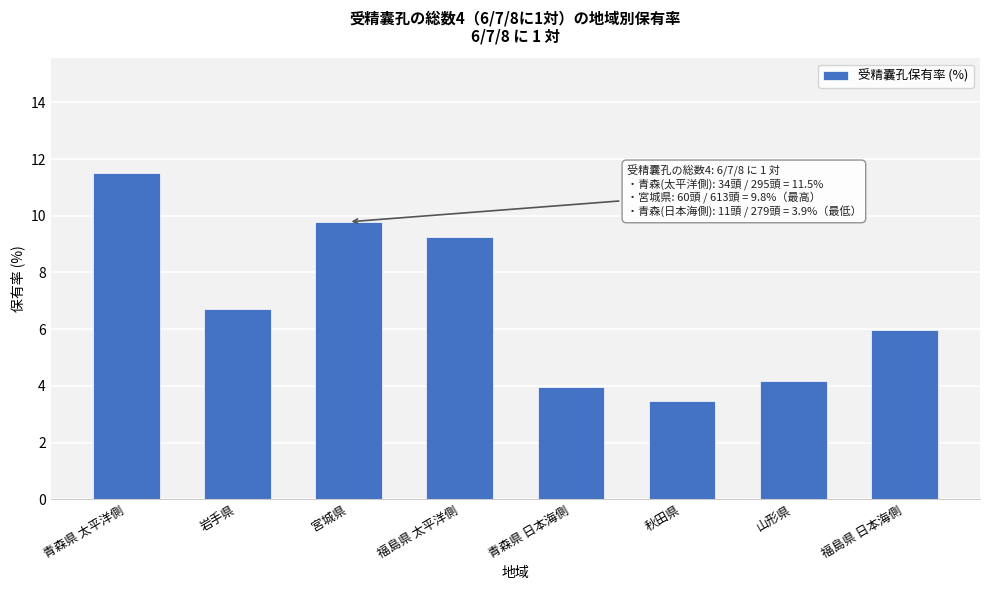

Reading right to left, transcribe all the data shown in this chart.

福島県 日本海側=6.0	山形県=4.2	秋田県=3.4	青森県 日本海側=3.9	福島県 太平洋側=9.3	宮城県=9.8	岩手県=6.7	青森県 太平洋側=11.5